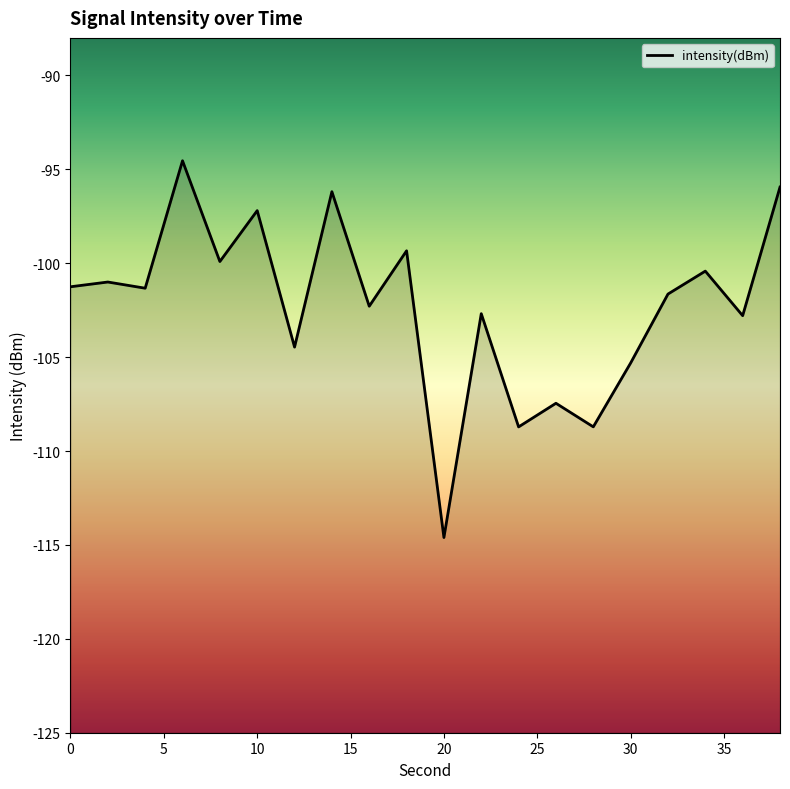

What is the value of the 2nd point from the left?

-101.0